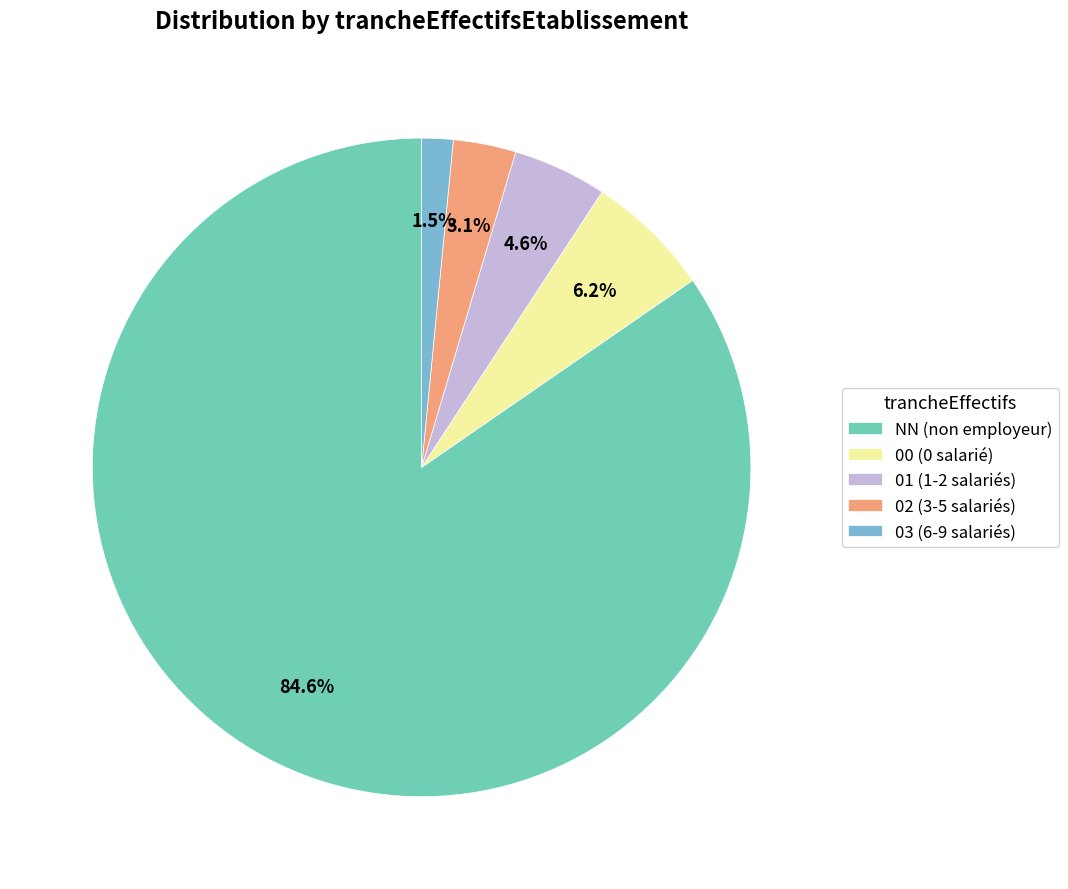

Which slice is the largest?

NN